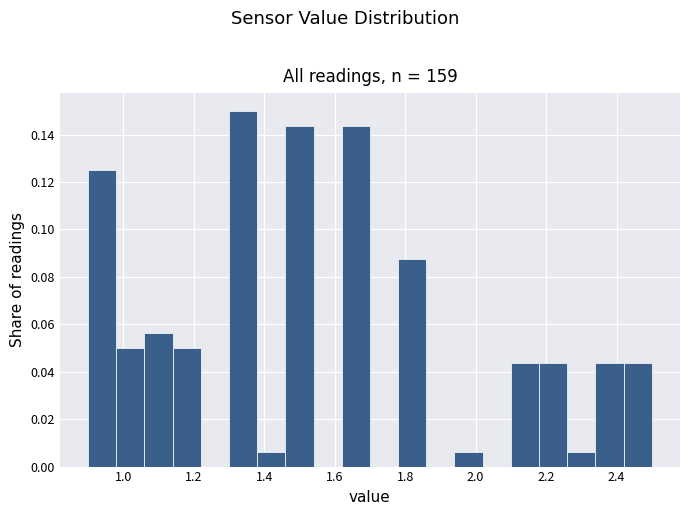

Reading left to right, transcribe this chart: for each bar, give the range it covers on the x-axis and its height. The values are not printed on the chart, so give them approximately, as read against the axis.

0.90 to 0.98: 0.126
0.98 to 1.06: 0.050
1.06 to 1.14: 0.056
1.14 to 1.22: 0.050
1.22 to 1.30: 0
1.30 to 1.38: 0.150
1.38 to 1.46: 0.006
1.46 to 1.54: 0.144
1.54 to 1.62: 0
1.62 to 1.70: 0.144
1.70 to 1.78: 0
1.78 to 1.86: 0.088
1.86 to 1.94: 0
1.94 to 2.02: 0.006
2.02 to 2.10: 0
2.10 to 2.18: 0.044
2.18 to 2.26: 0.044
2.26 to 2.34: 0.006
2.34 to 2.42: 0.044
2.42 to 2.50: 0.044